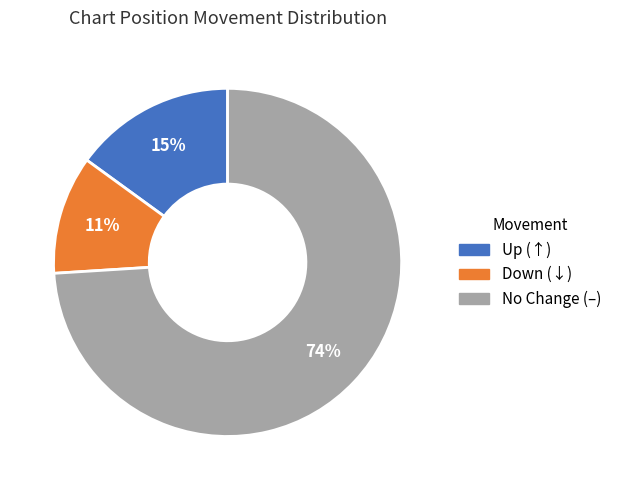

To the nearest percent, what is the difference between the largest and smallest slice percentages?

63%